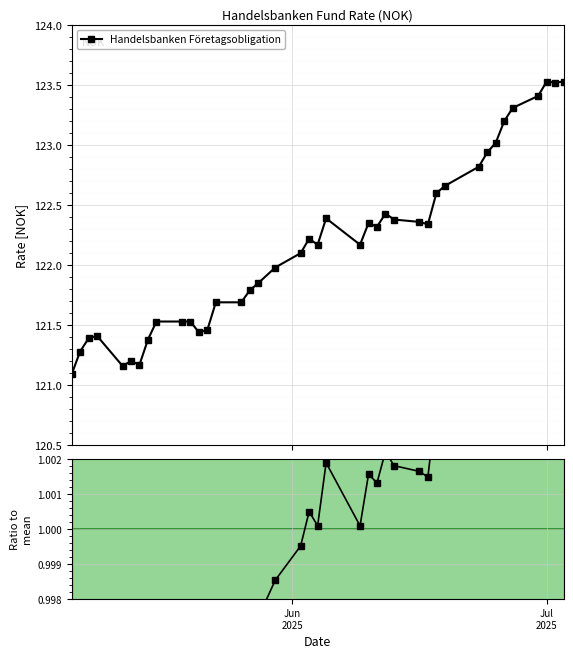

What is the lowest value of the Handelsbanken Företagsobligation series?

121.1